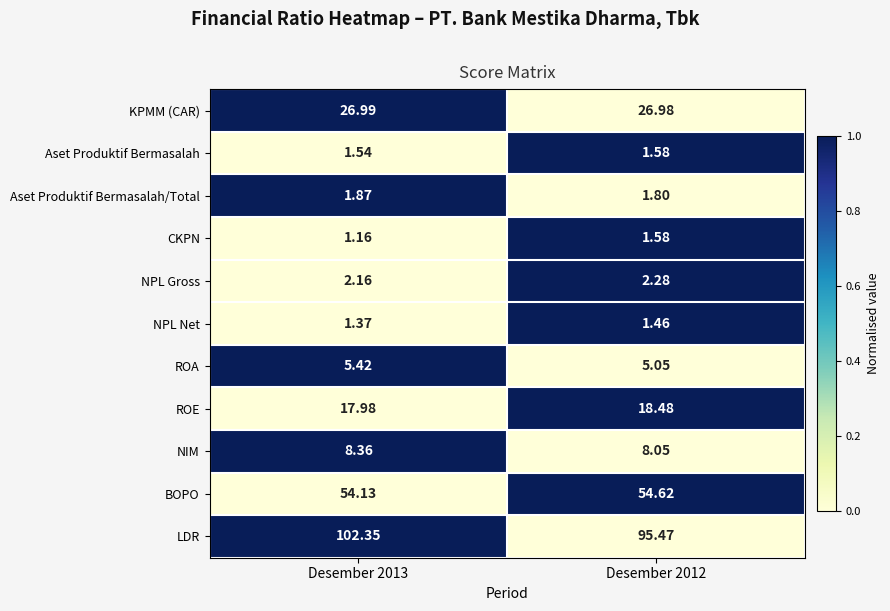

Which series has the largest total across all categories?

LDR